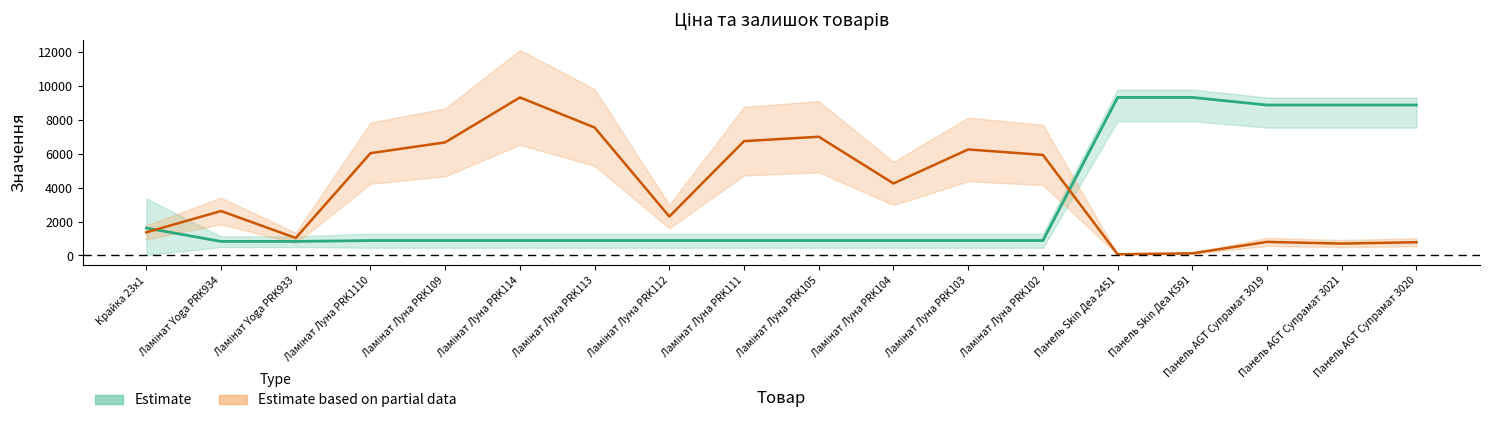

What position from the left is Панель Skin Деа К591?

15